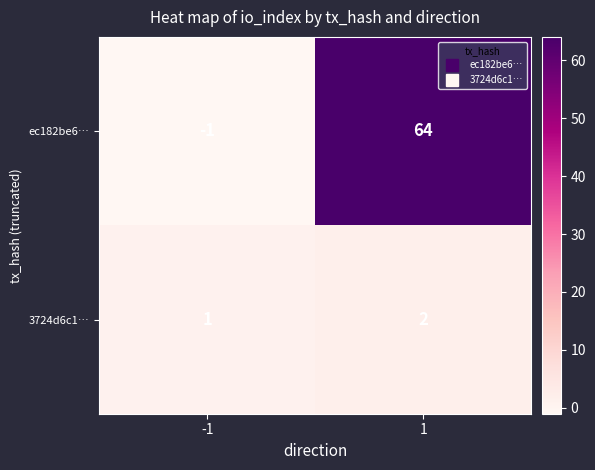

At how many categories does at least one series exceed 38?

1